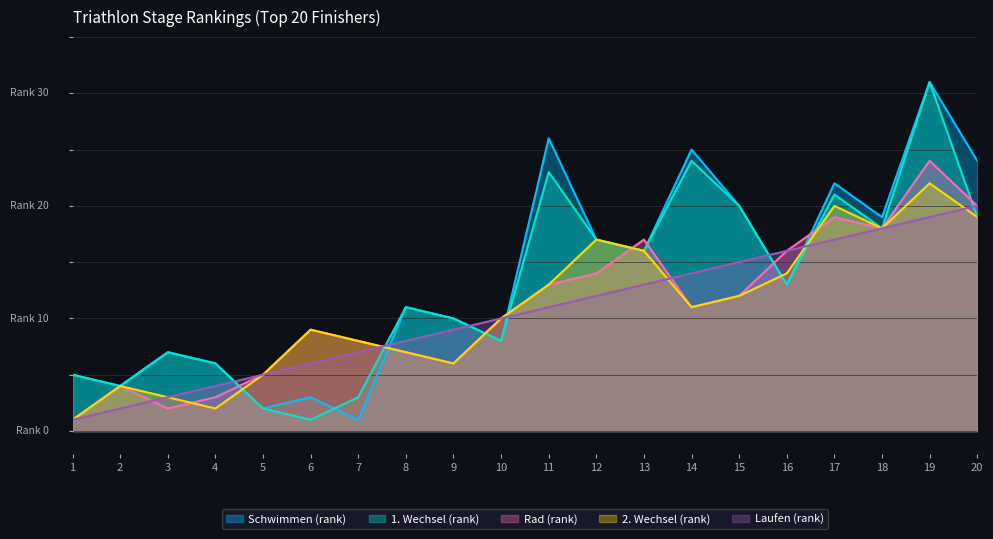

What is the value of the Schwimmen (rank) point at the 18th from the left?

19